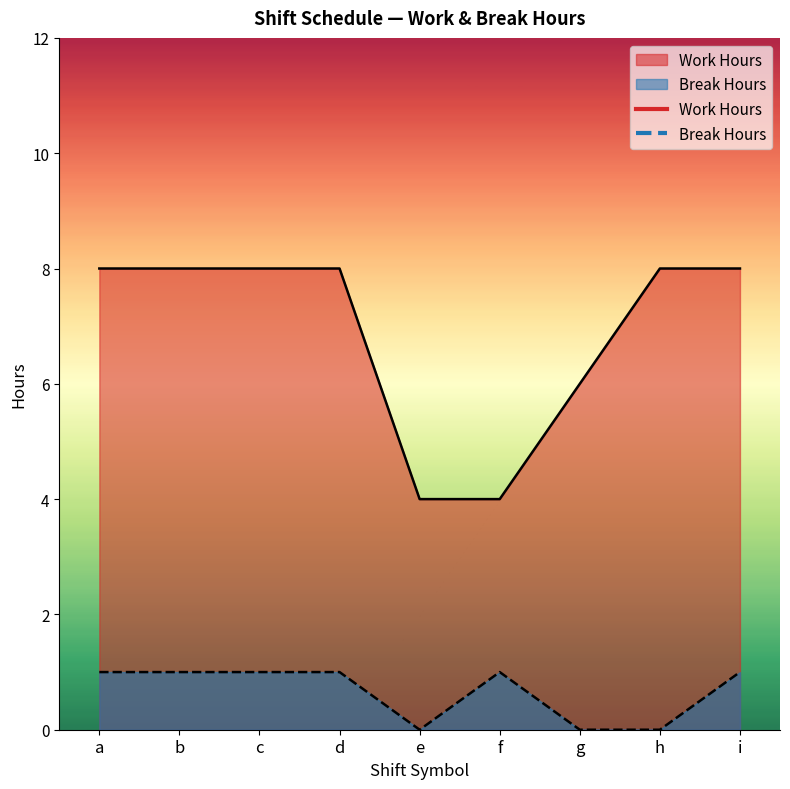

What is the difference between the highest and lowest values at h?

8.0